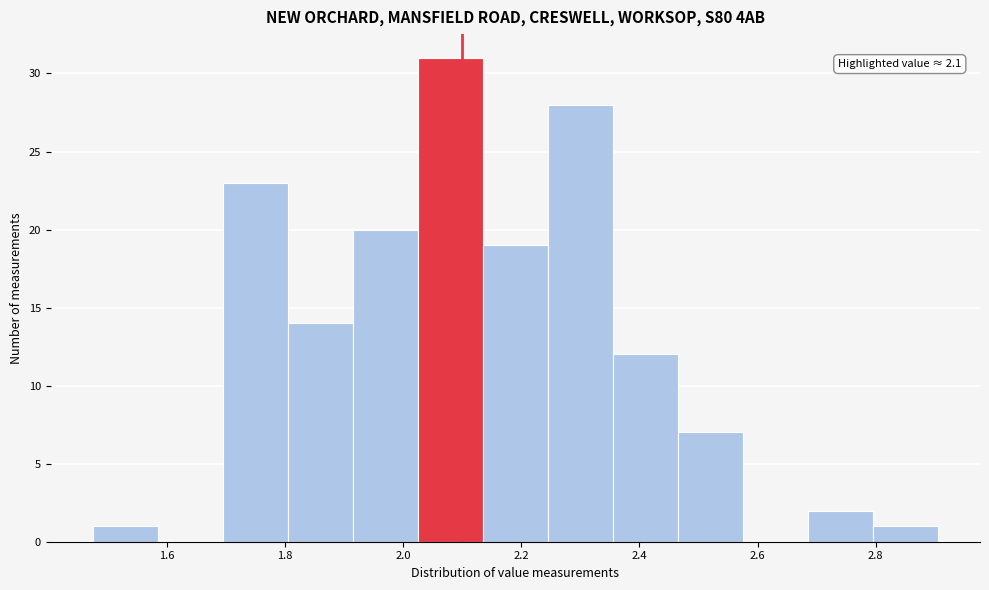

Over which range of the x-axis is the bar tallest?

2.025 to 2.135